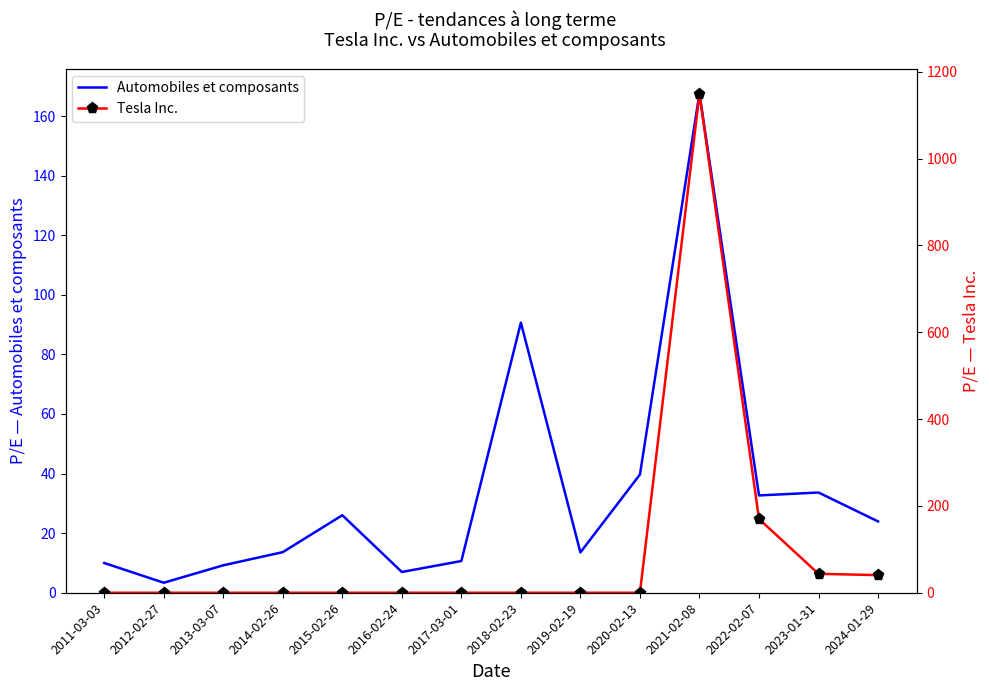

Reading left to right, extract all data points from this chart.

Automobiles et composants: 10.0	3.4	9.2	13.6	26.0	7.0	10.7	90.7	13.5	39.7	167.6	32.7	33.6	23.9
Tesla Inc.: 0.0	0.0	0.0	0.0	0.0	0.0	0.0	0.0	0.0	0.0	1149.5	169.9	43.6	40.5